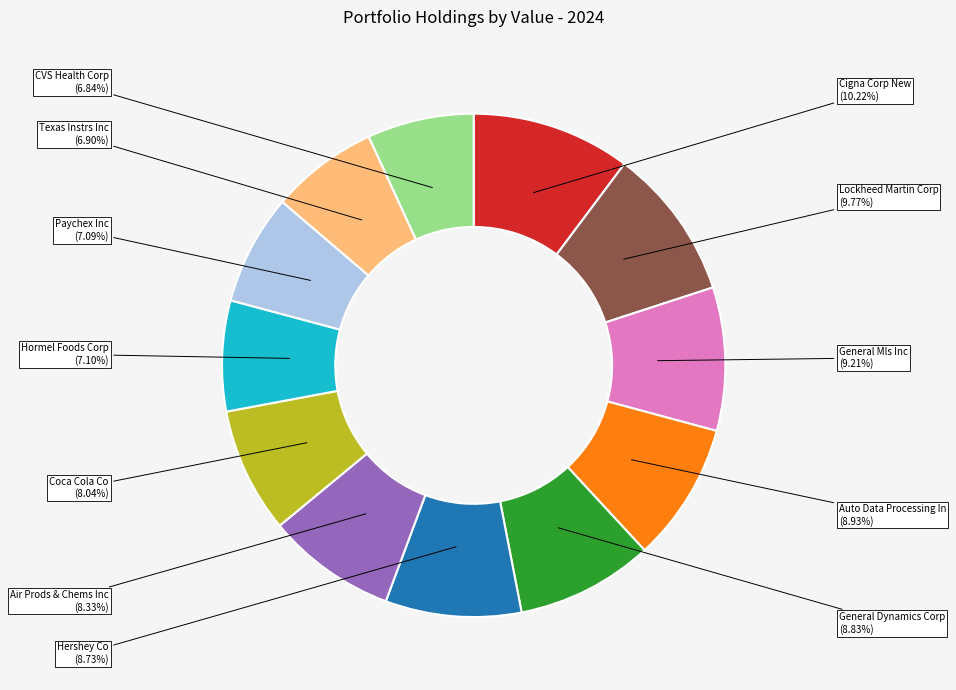

To the nearest percent, what is the difference between the General Dynamics Corp and Hormel Foods Corp slice percentages?

2%